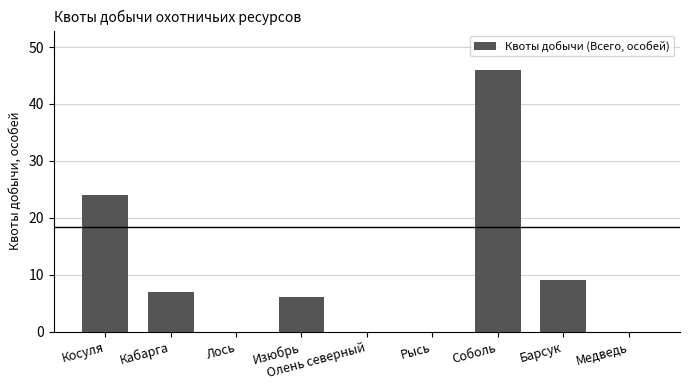

How many categories are shown in the chart?

9